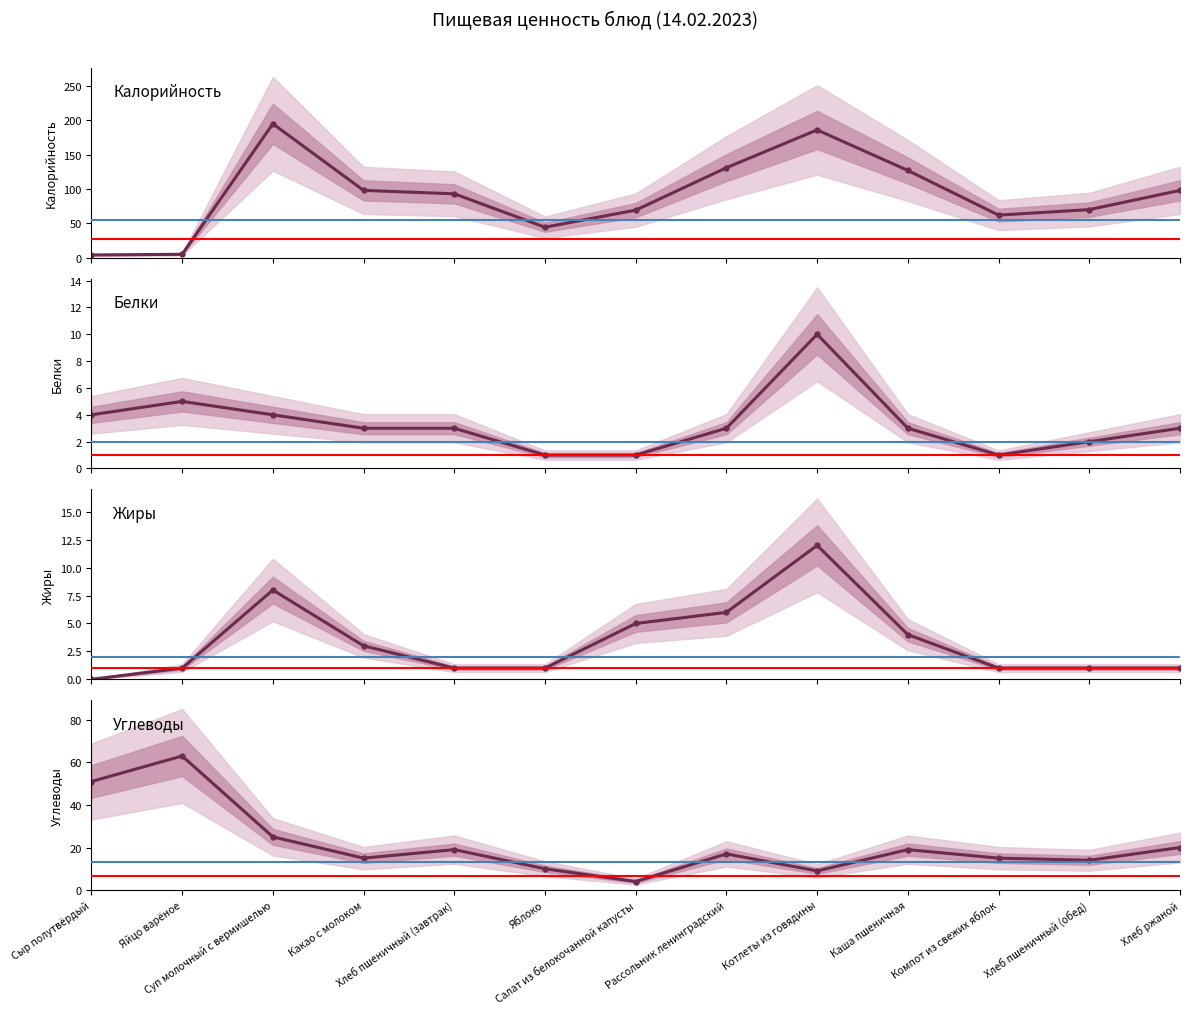

What are all the series names shown in the legend?

Калорийность, Белки, Жиры, Углеводы